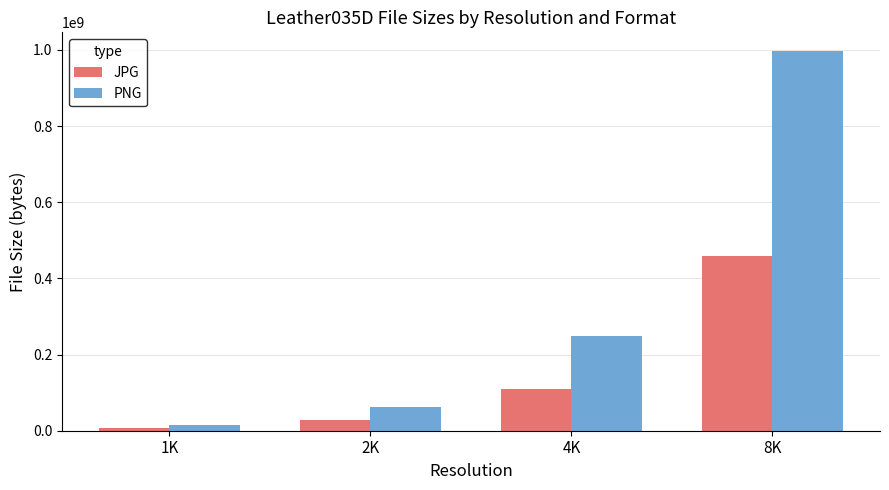

At which category does the chart reach its minimum across all series?

1K